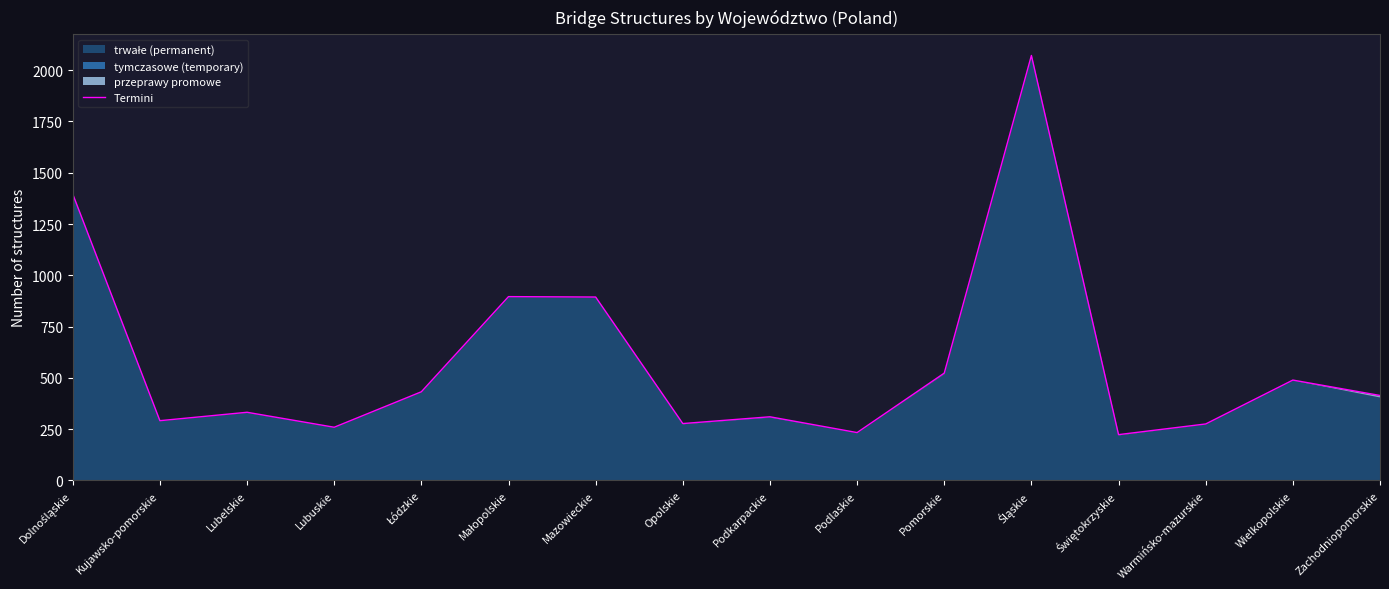

What is the label of the 15th point from the right?

Kujawsko-pomorskie